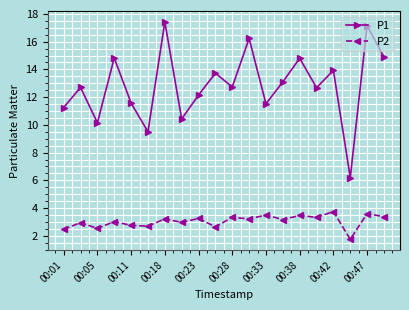

What is the greatest value displayed?

17.4